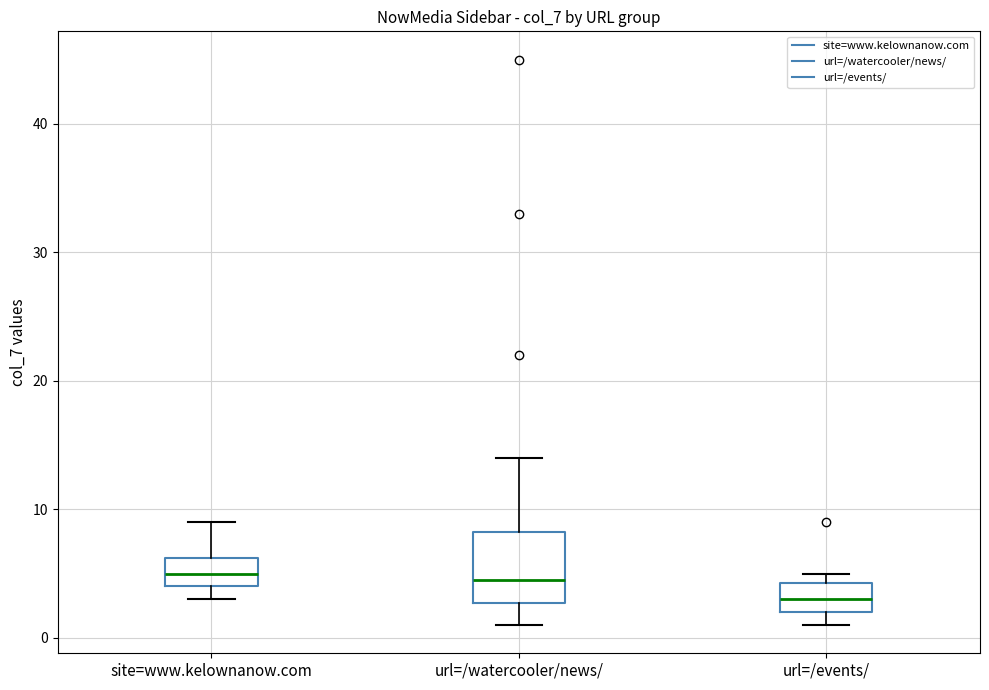

Reading left to right, read every box against the y-axis: the position of its median line, the range the box covers, and the ends of its whiskers. The values are not printed on the chart, so give them approximately, as read against the axis.

site=www.kelownanow.com: median 5, box 4 to 6, whiskers 3 to 9
url=/watercooler/news/: median 5, box 3 to 8, whiskers 1 to 14
url=/events/: median 3, box 2 to 4, whiskers 1 to 5